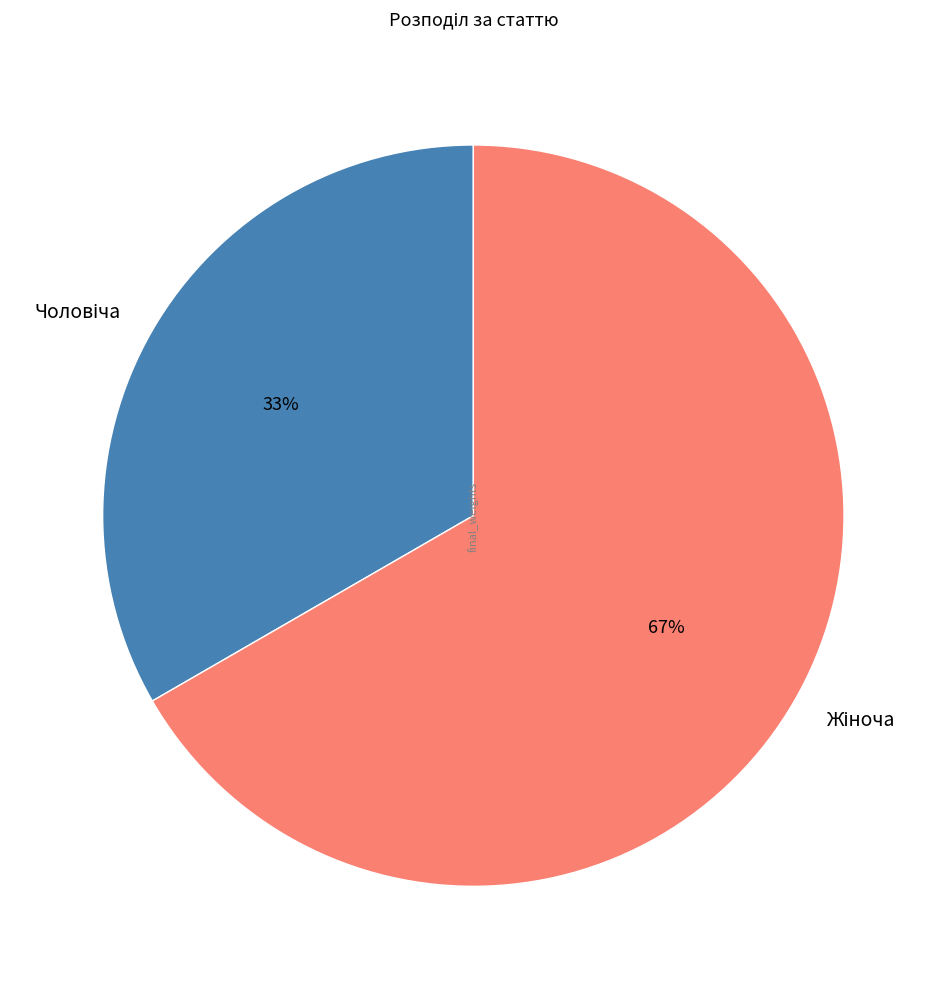

To the nearest percent, what is the average slice percentage?

50%